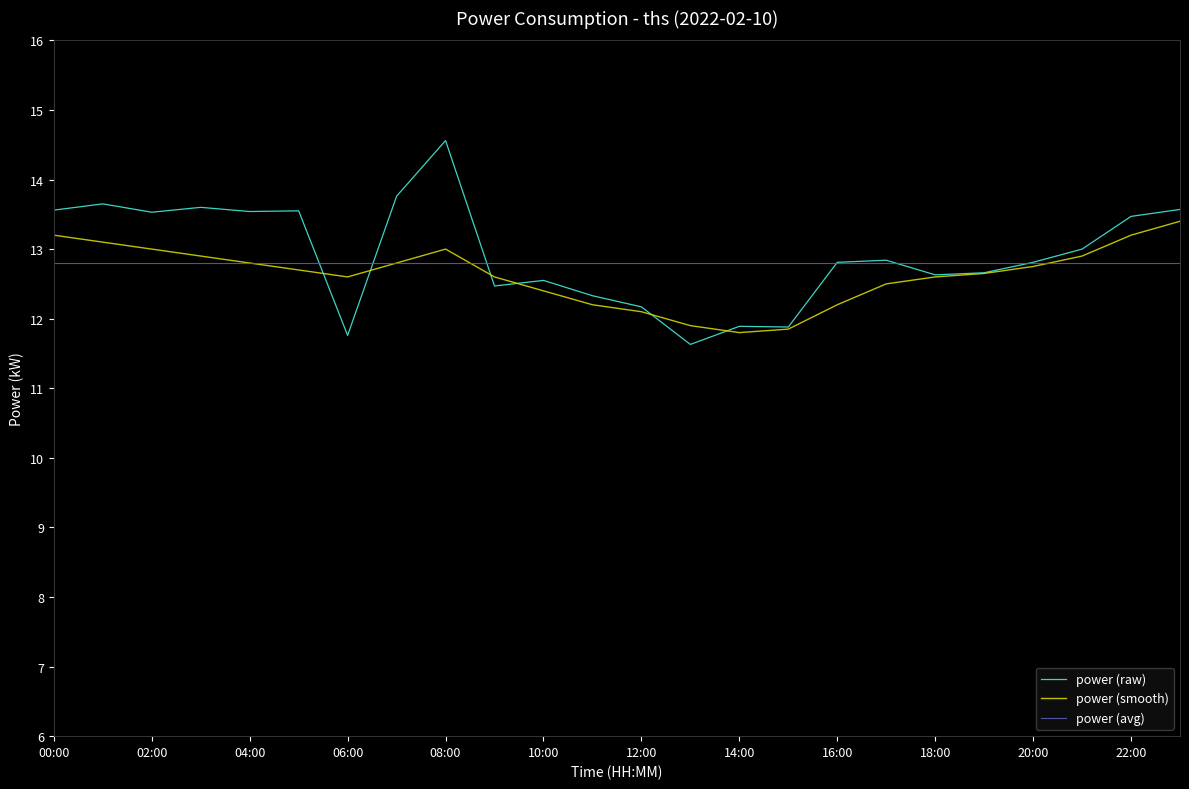

What are all the series names shown in the legend?

power (raw), power (smooth), power (avg)